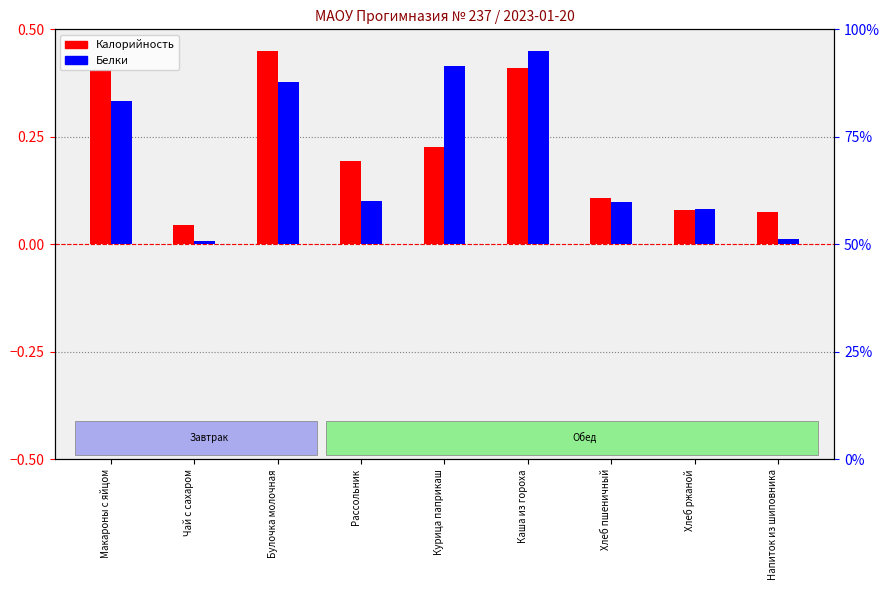

Reading right to left, transcribe all the data shown in this chart.

Калорийность: Напиток из шиповника=0.1	Хлеб ржаной=0.1	Хлеб пшеничный=0.1	Каша из гороха=0.4	Курица паприкаш=0.2	Рассольник=0.2	Булочка молочная=0.5	Чай с сахаром=0.0	Макароны с яйцом=0.4
Белки: Напиток из шиповника=0.0	Хлеб ржаной=0.1	Хлеб пшеничный=0.1	Каша из гороха=0.5	Курица паприкаш=0.4	Рассольник=0.1	Булочка молочная=0.4	Чай с сахаром=0.0	Макароны с яйцом=0.3